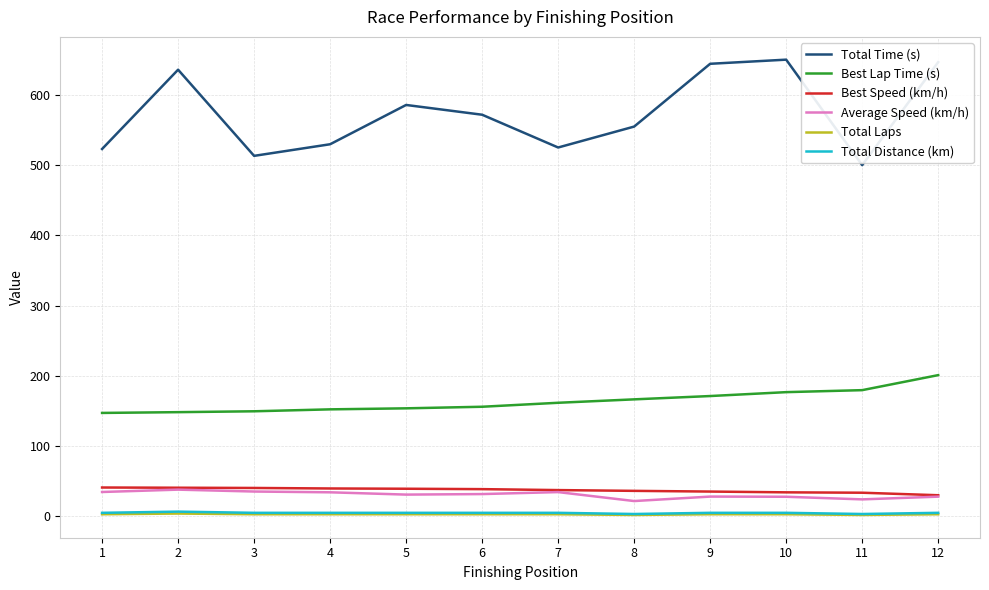

The value of Best Lap Time (s) at 1 is 79.9. True or false?

False